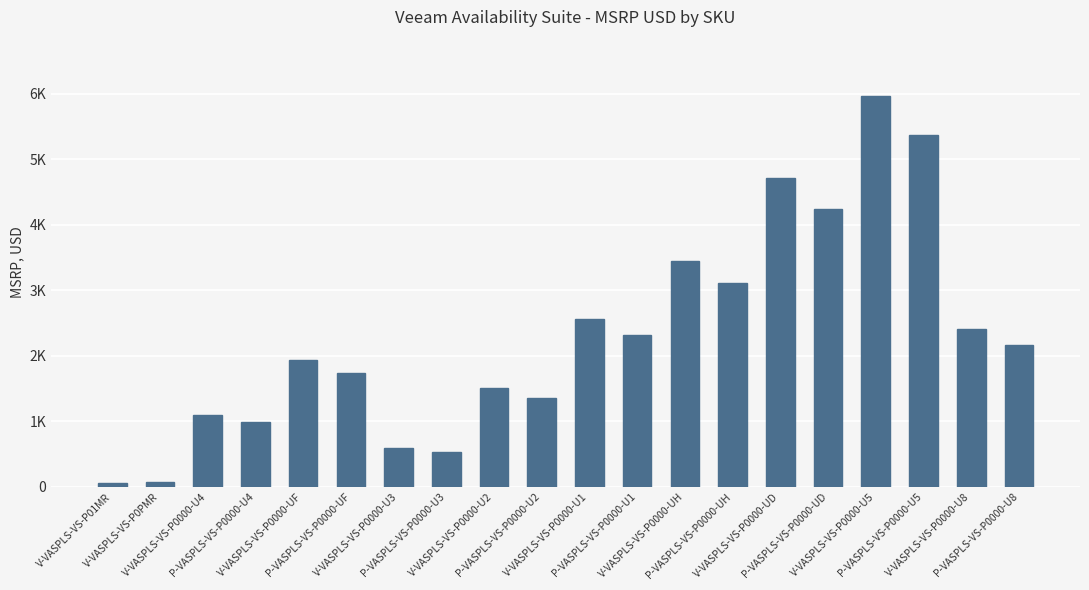

True or false: the data shows 2169.0 at P-VASPLS-VS-P0000-U8.

True